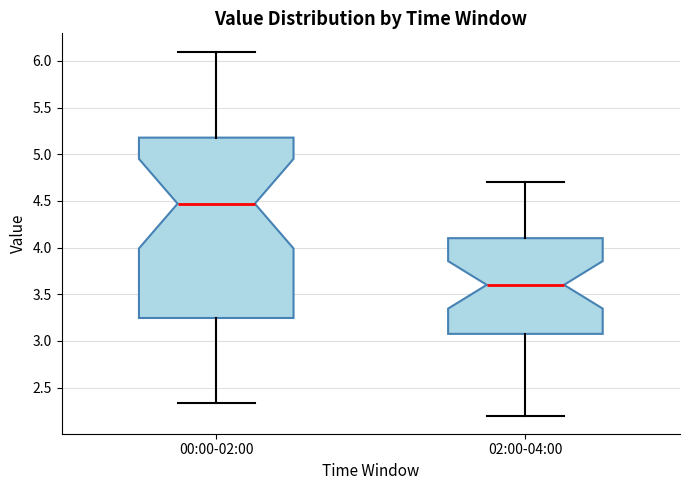

Reading left to right, transcribe this box plot: for each box, give where its median line is, the range the box spans, and where its two whiskers end, as read against the y-axis. The values are not printed on the chart, so give them approximately, as read against the axis.

00:00-02:00: median 4.45, box 3.25 to 5.20, whiskers 2.35 to 6.10
02:00-04:00: median 3.60, box 3.10 to 4.10, whiskers 2.20 to 4.70